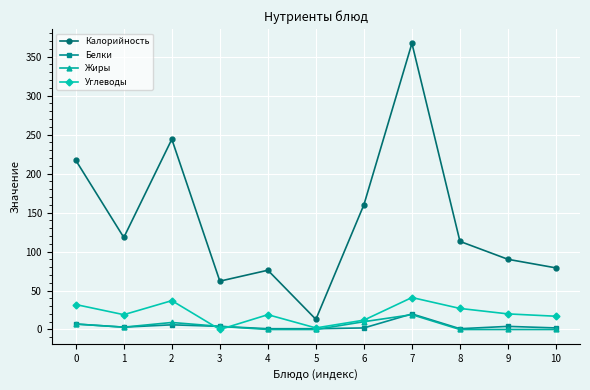

At which label does Белки reach its peak?

7